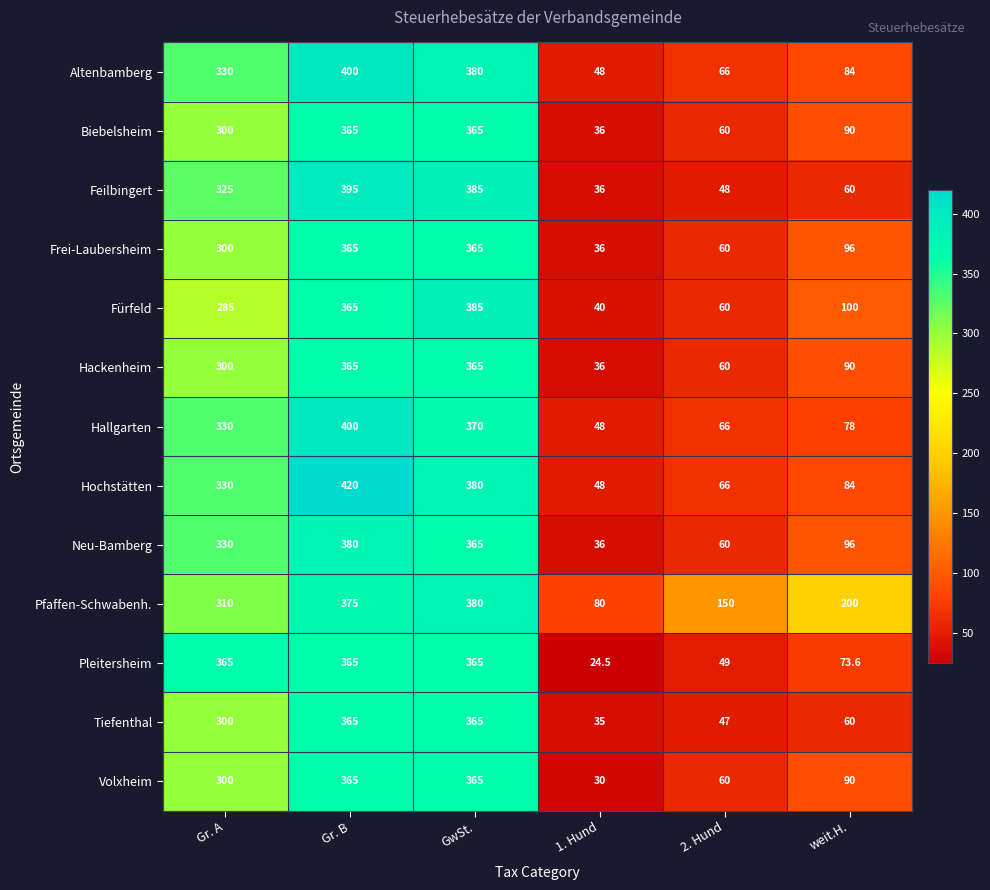

What is the difference between the maximum and minimum values in the Hallgarten series?

352.0